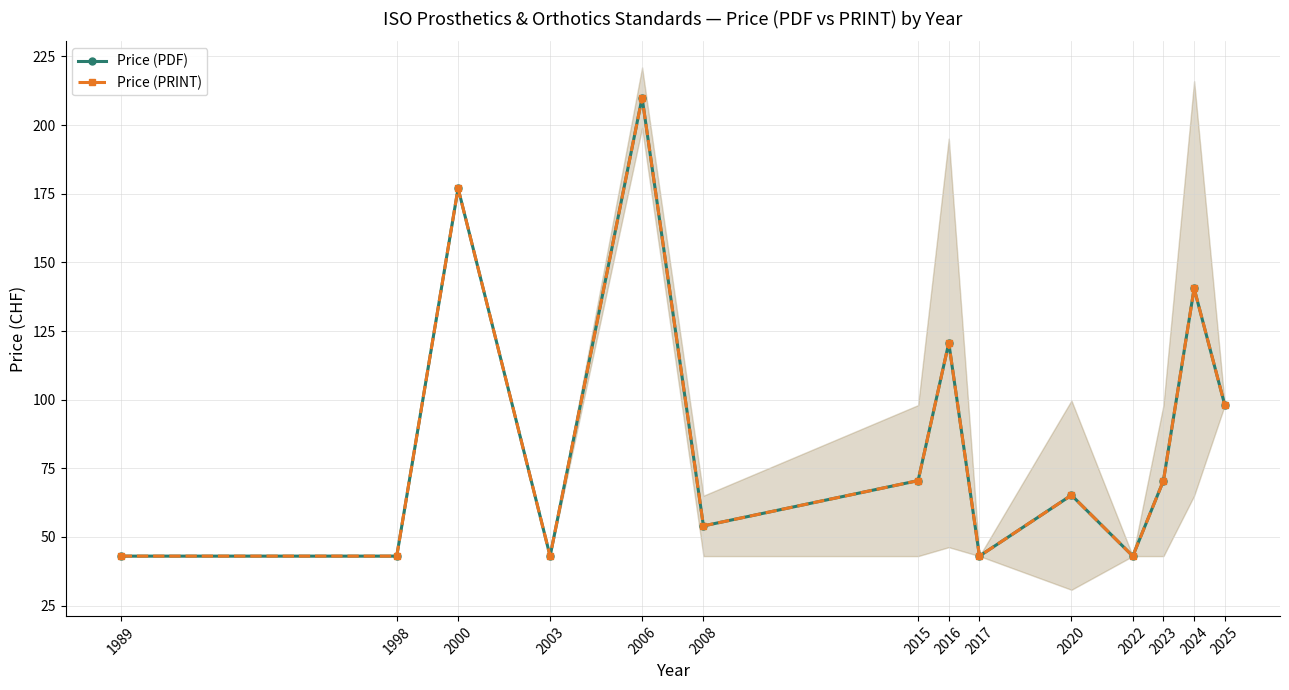

What is the sum of all Price (PDF) values?

1221.4